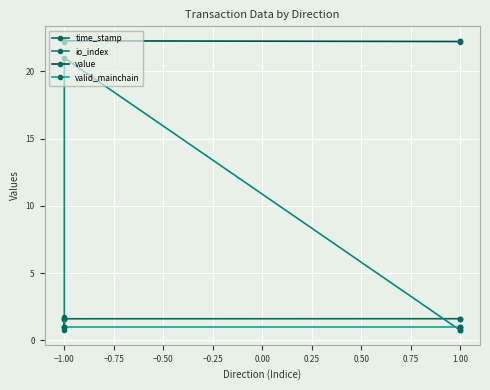

What is the total value across all series at 1.00?

25.6